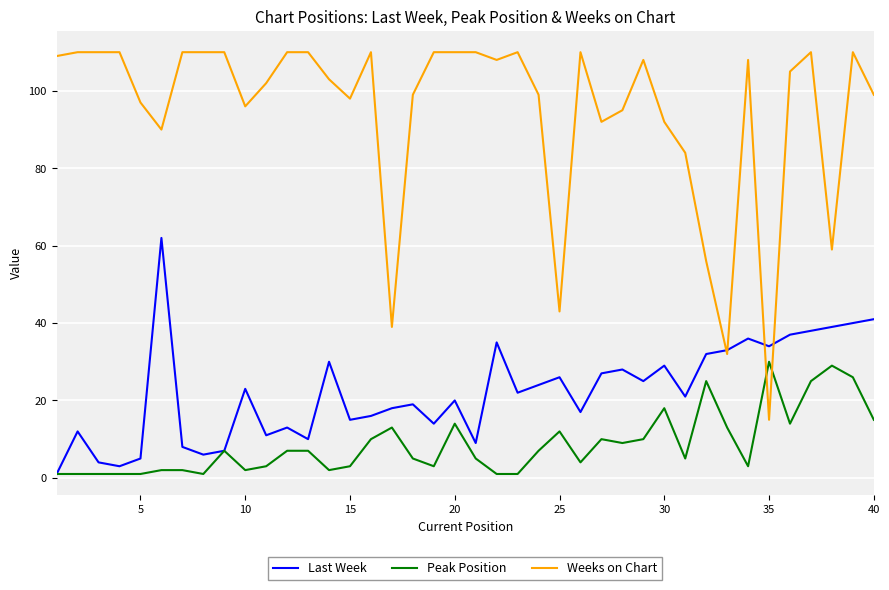

List the series in order of their overall mean, highest first.

Weeks on Chart, Last Week, Peak Position